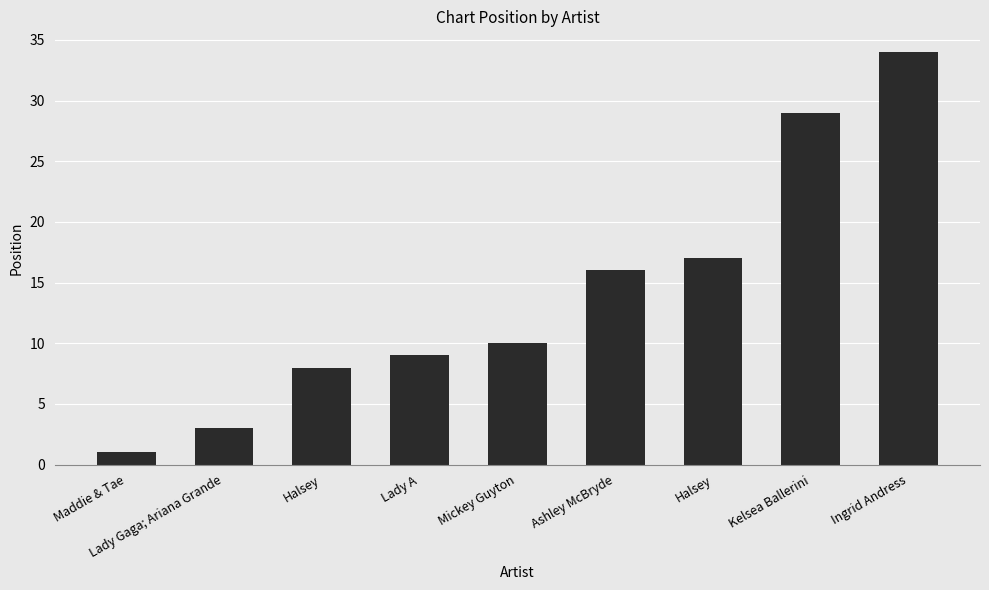

Are the bars horizontal?

No